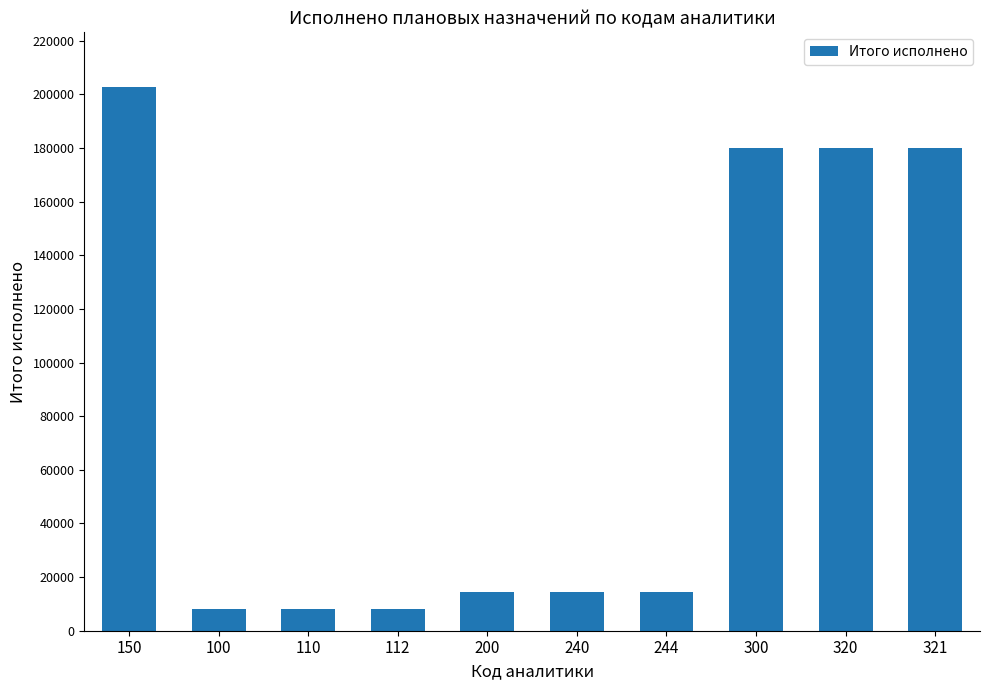

The value at 150 is 202804. True or false?

True